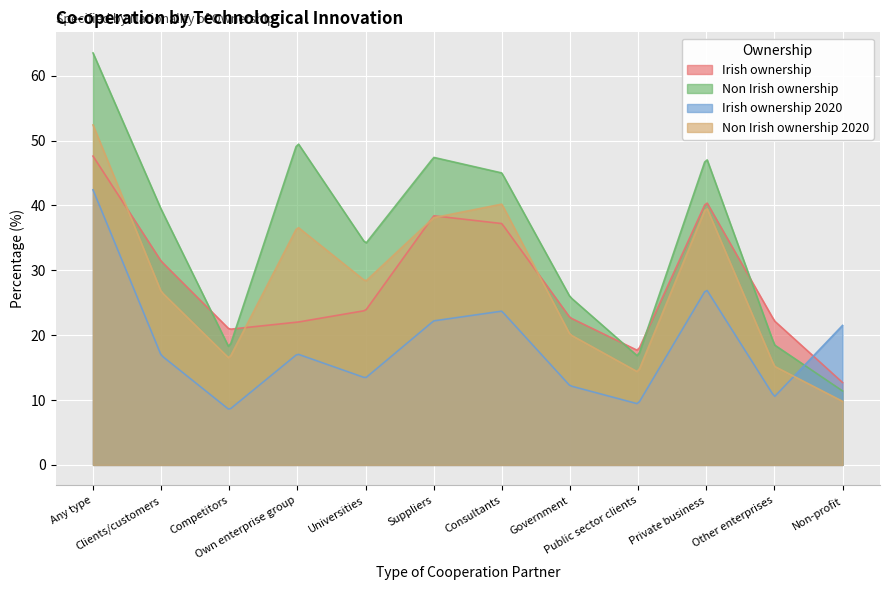

True or false: Irish ownership and Non Irish ownership intersect in this chart.

True